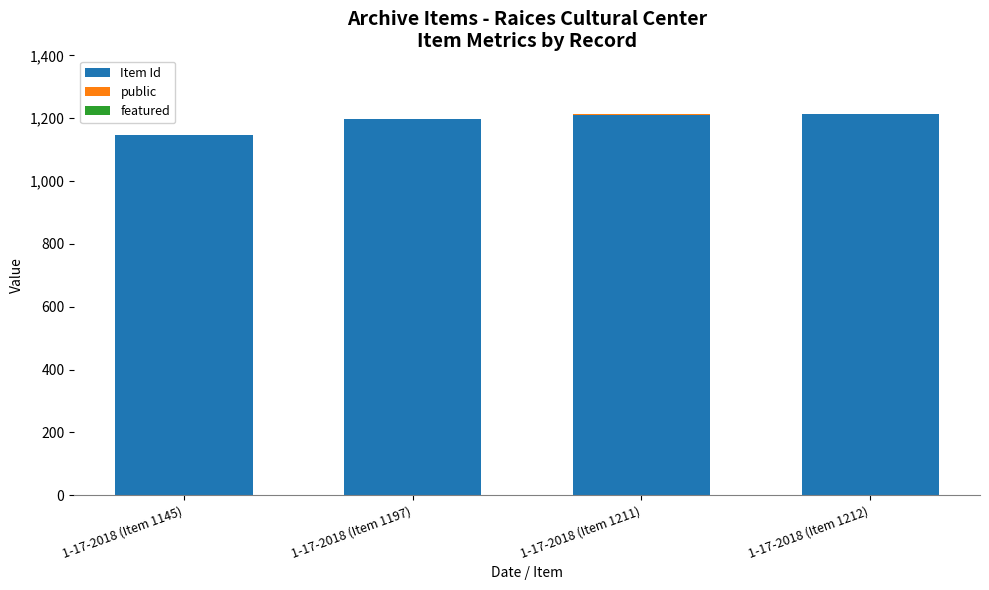

The Item Id series shows 1197 at 1-17-2018 (Item 1197). True or false?

True